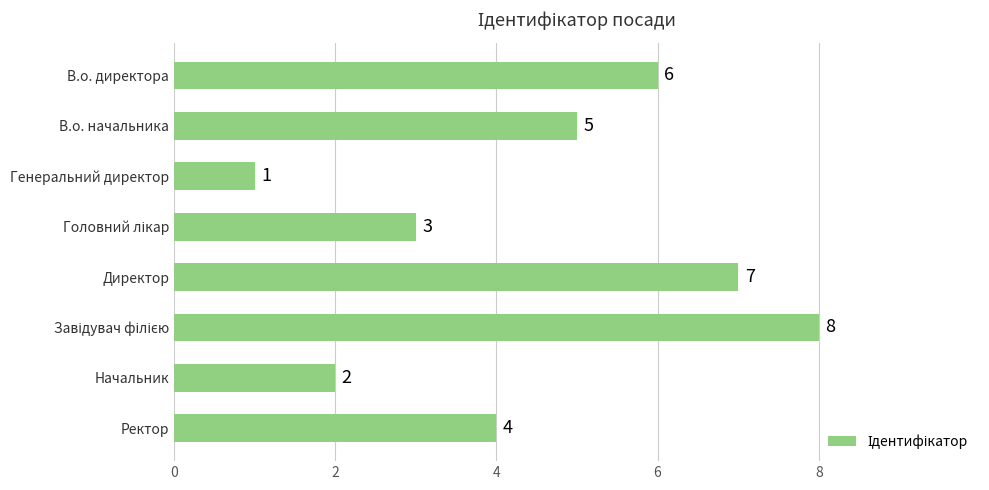

Reading top to bottom, extract all data points from this chart.

6	5	1	3	7	8	2	4